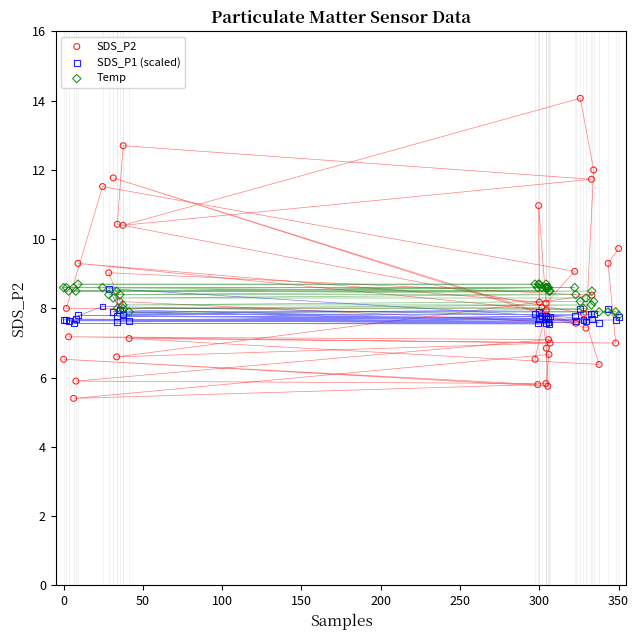

What are all the series names shown in the legend?

SDS_P2, SDS_P1 (scaled), Temp